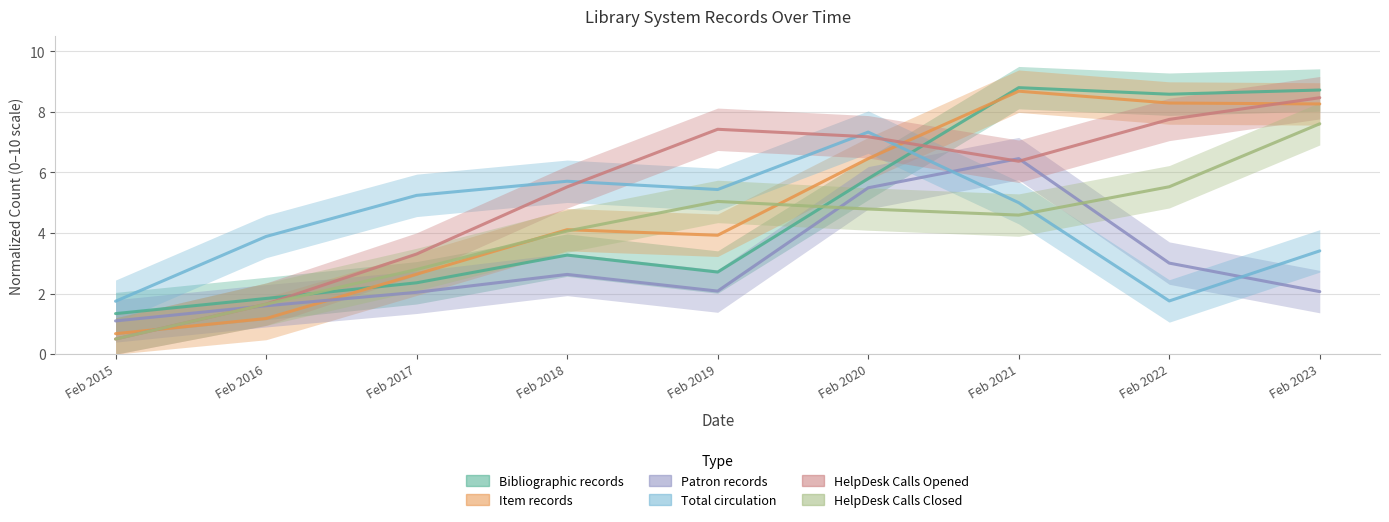

At which label does HelpDesk Calls Closed first exceed 4?

Feb 2018